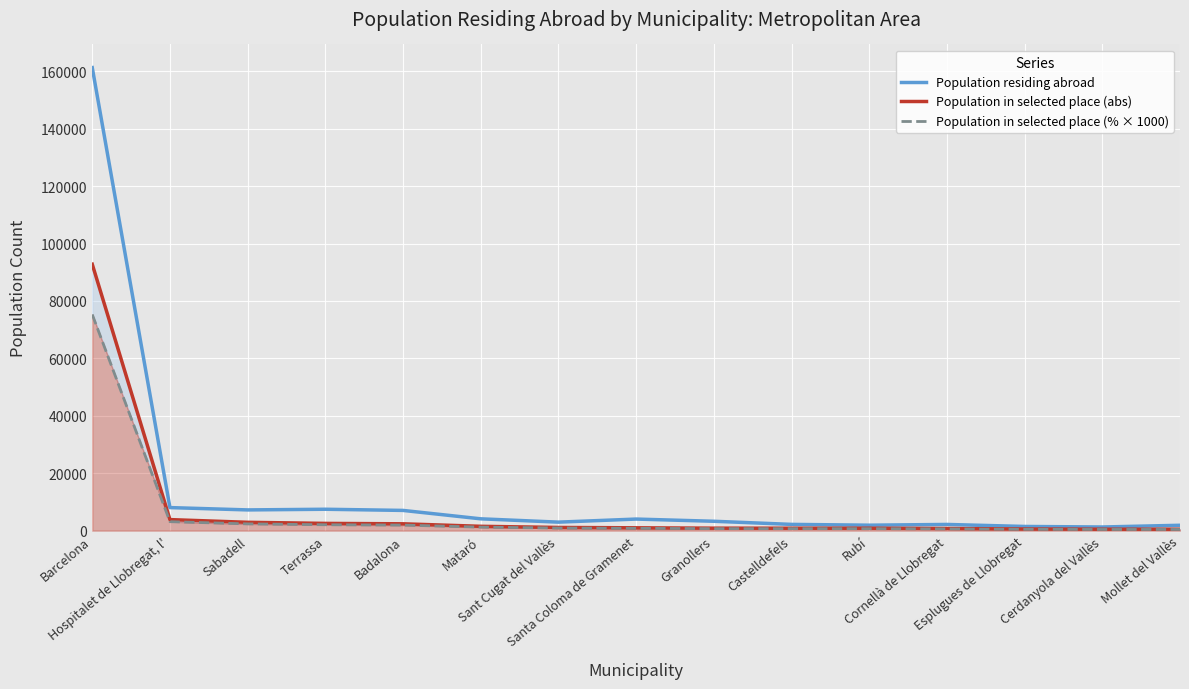

What value does the Population in selected place (abs) series have at Santa Coloma de Gramenet?

974